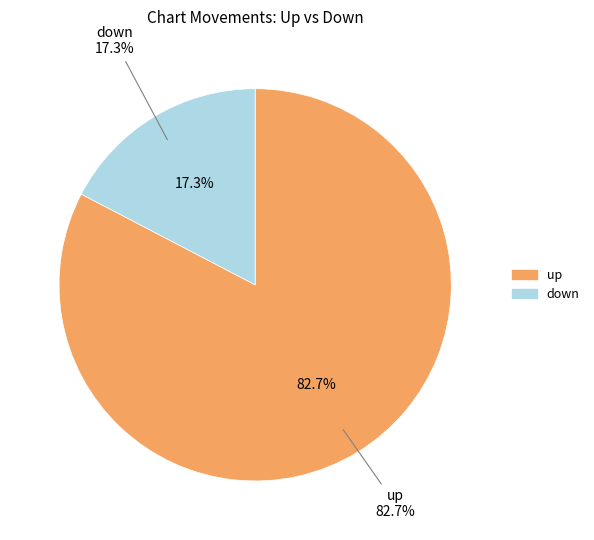

How many slices are in this pie chart?

2